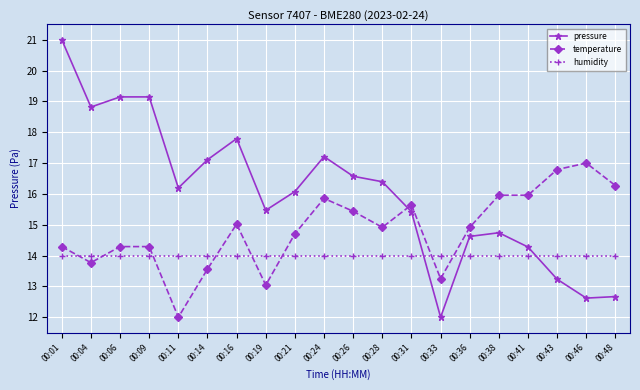

What is the difference between the maximum and second lowest values in the pressure series?

8.4